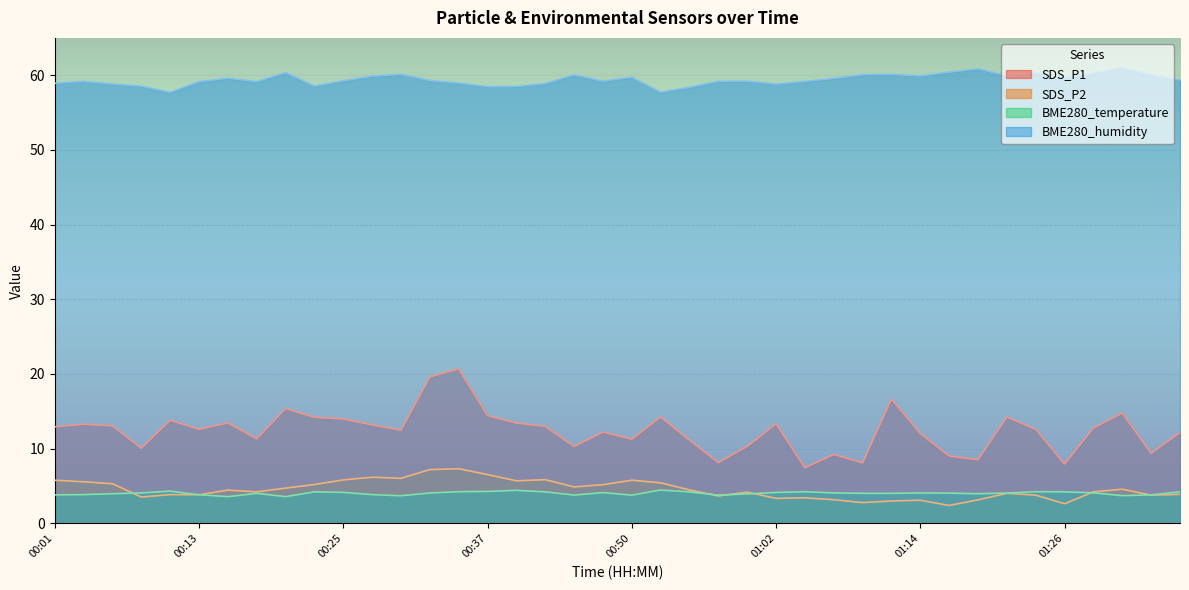

Which series has the largest total across all categories?

BME280_humidity